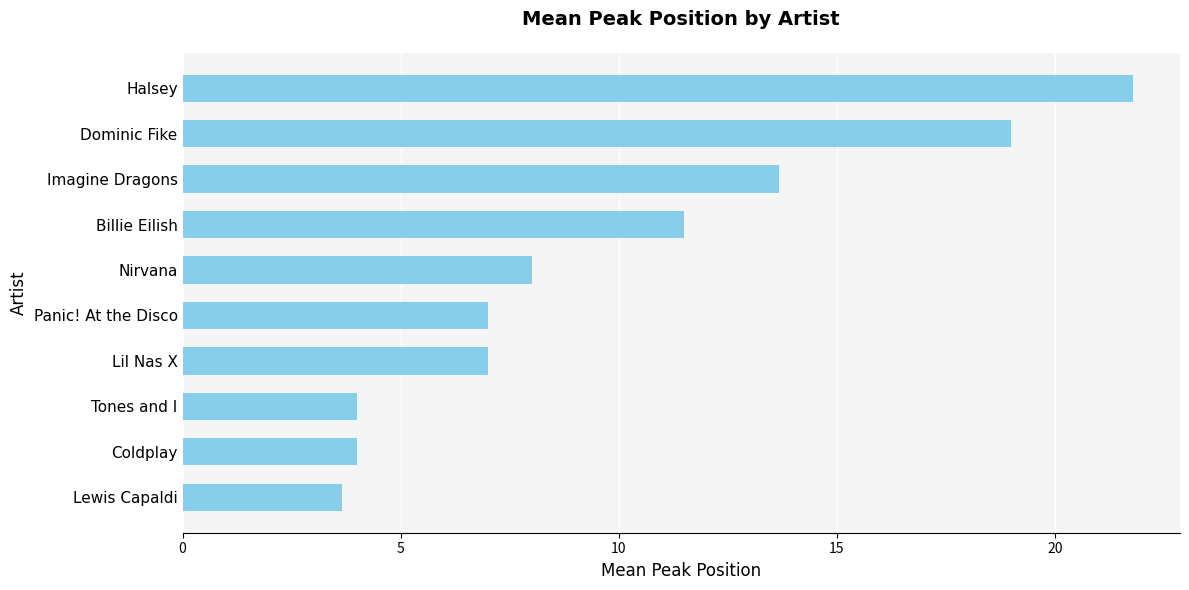

Reading top to bottom, what are all the values shown in this chart?

Halsey=21.8	Dominic Fike=19.0	Imagine Dragons=13.7	Billie Eilish=11.5	Nirvana=8.0	Panic! At the Disco=7.0	Lil Nas X=7.0	Tones and I=4.0	Coldplay=4.0	Lewis Capaldi=3.7